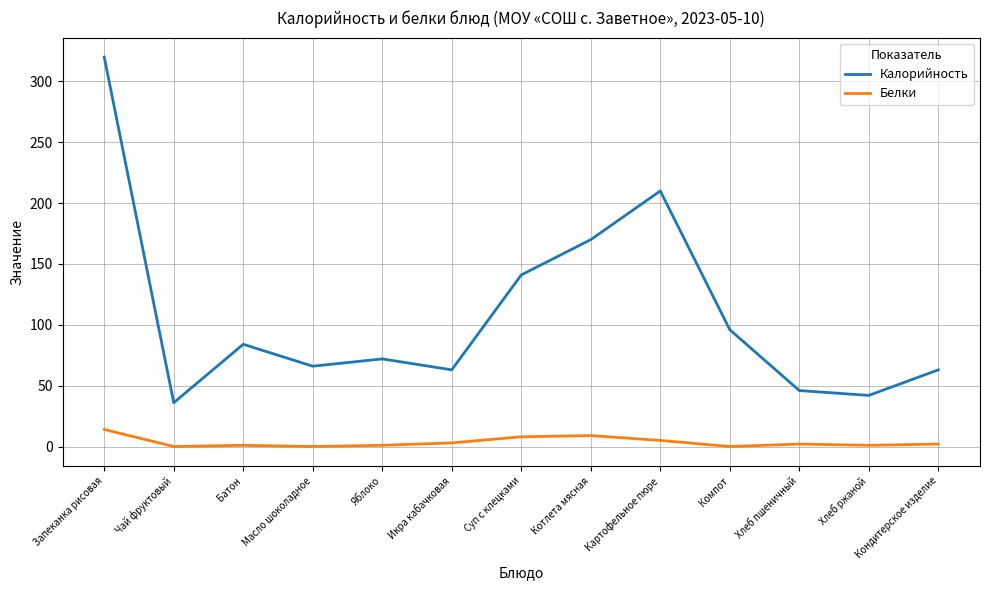

What are all the series names shown in the legend?

Калорийность, Белки